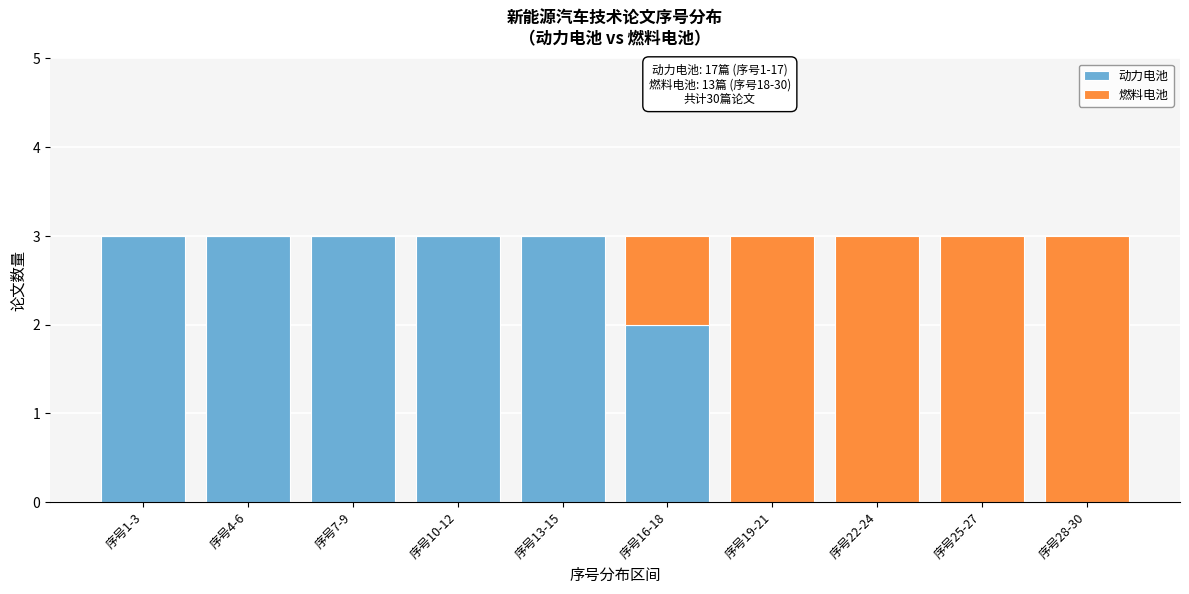

Reading left to right, list the values for the 动力电池 series.

序号1-3=3	序号4-6=3	序号7-9=3	序号10-12=3	序号13-15=3	序号16-18=2	序号19-21=0	序号22-24=0	序号25-27=0	序号28-30=0